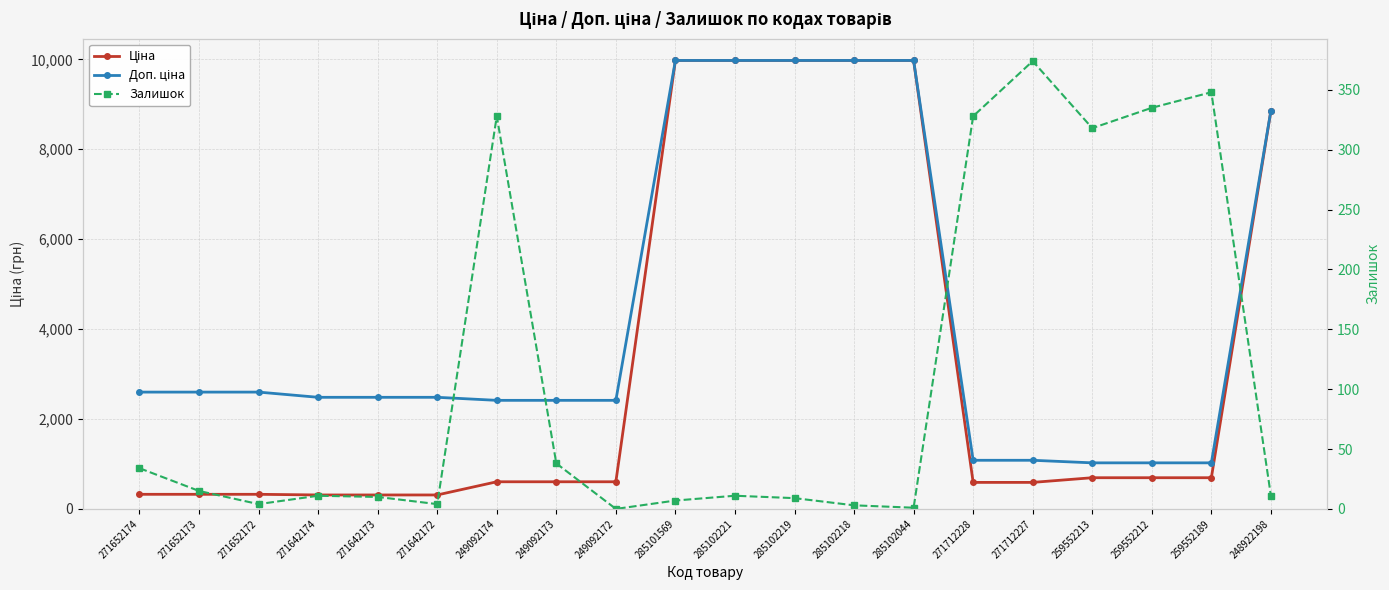

Between 271652172 and 285102218, which series saw the biggest shift?

Ціна